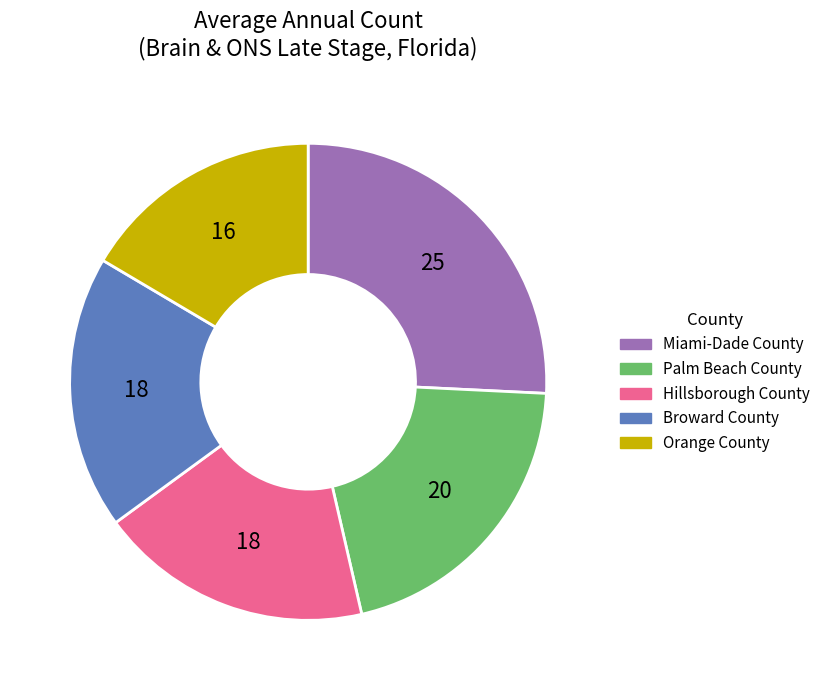

Is there a majority slice in this chart?

No